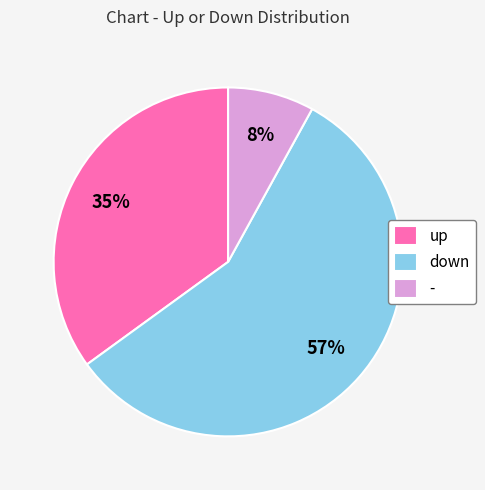

What is the largest slice in the pie chart?

down